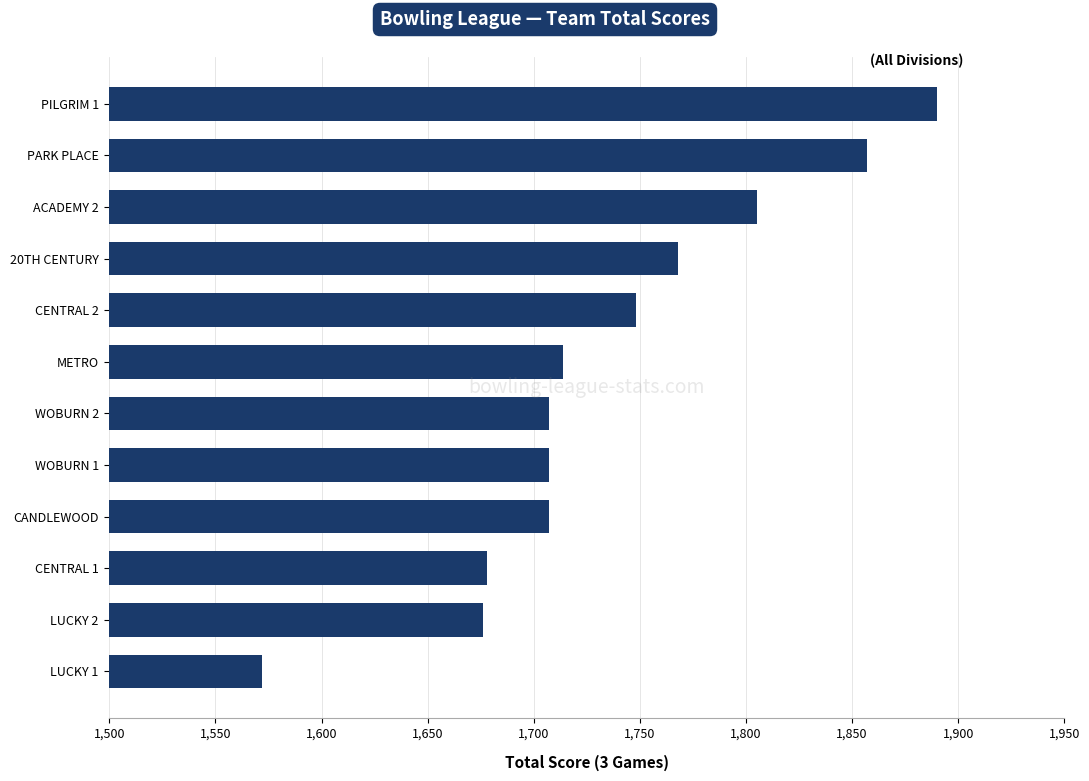

Reading top to bottom, transcribe all the data shown in this chart.

PILGRIM 1=1890	PARK PLACE=1857	ACADEMY 2=1805	20TH CENTURY=1768	CENTRAL 2=1748	METRO=1714	WOBURN 2=1707	WOBURN 1=1707	CANDLEWOOD=1707	CENTRAL 1=1678	LUCKY 2=1676	LUCKY 1=1572